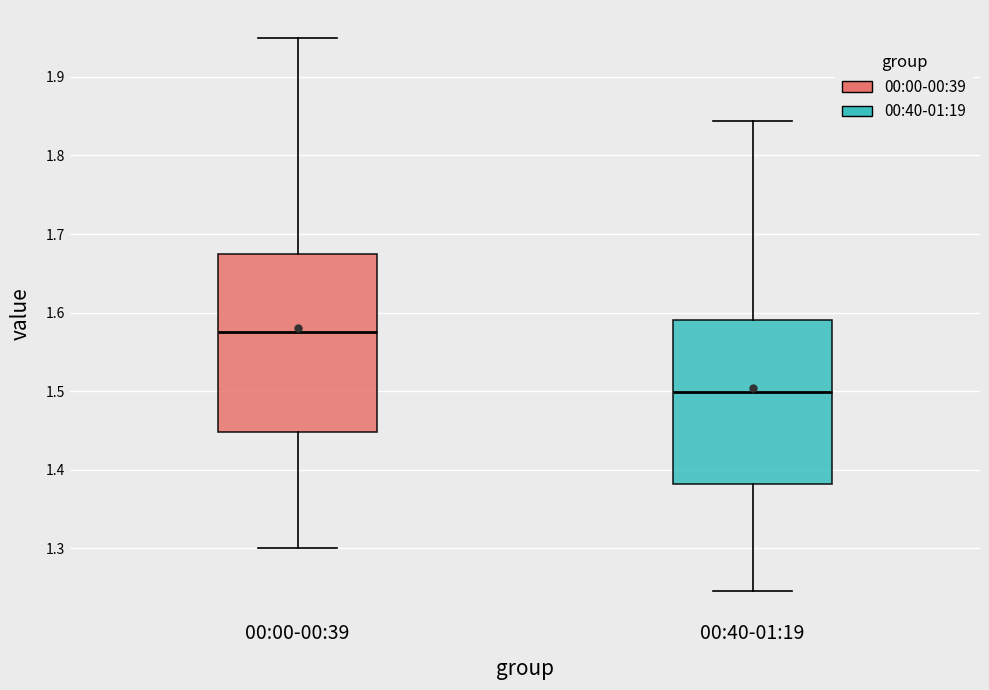

Which box's median line is the highest?

00:00-00:39